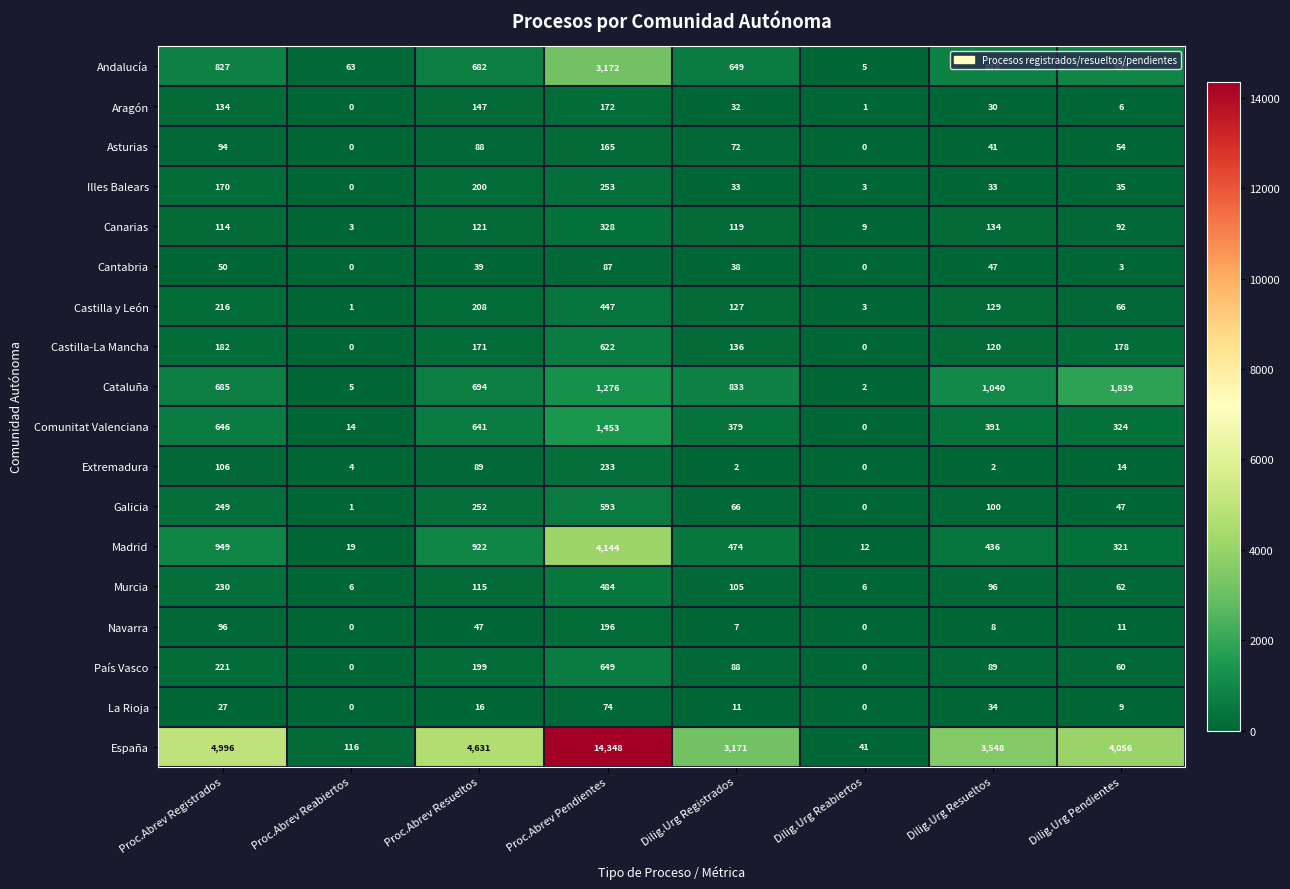

True or false: Galicia has a value of 593 at Proc.Abrev Pendientes.

True